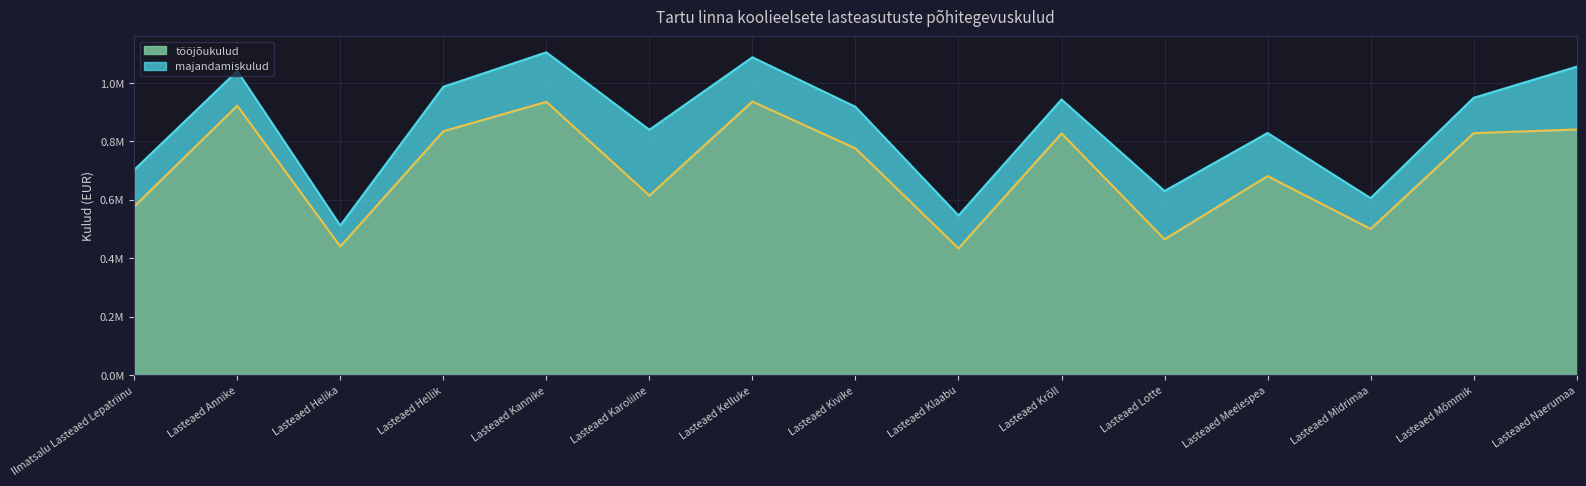

What is the ratio of the value at Lasteaed Hellik to the value at Lasteaed Naerumaa?

1.0